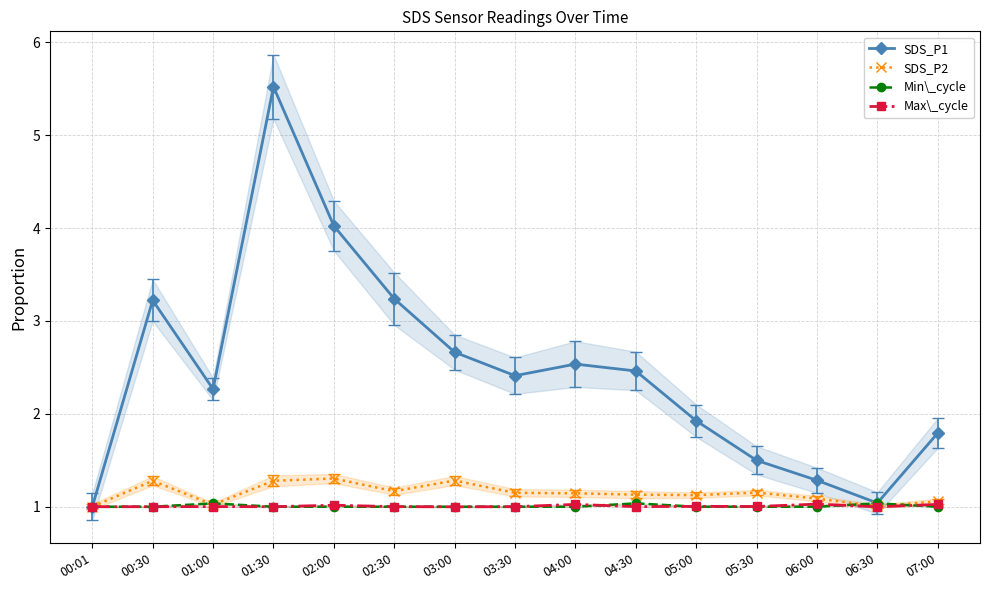

The SDS_P2 series shows 1.0 at 01:00. True or false?

True